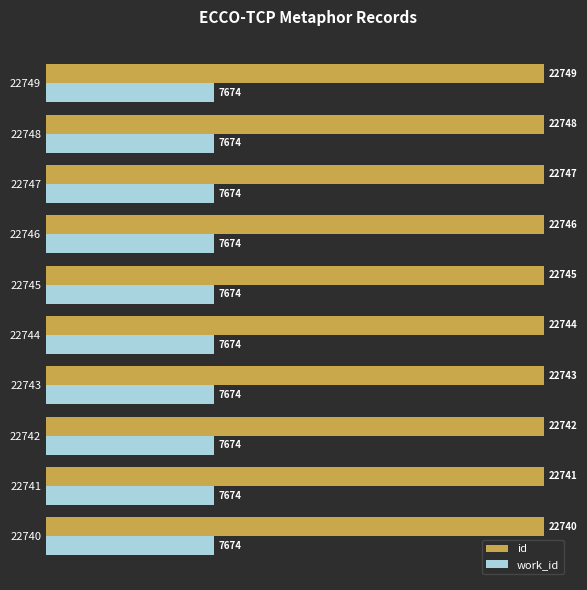

How many categories are shown in the chart?

10